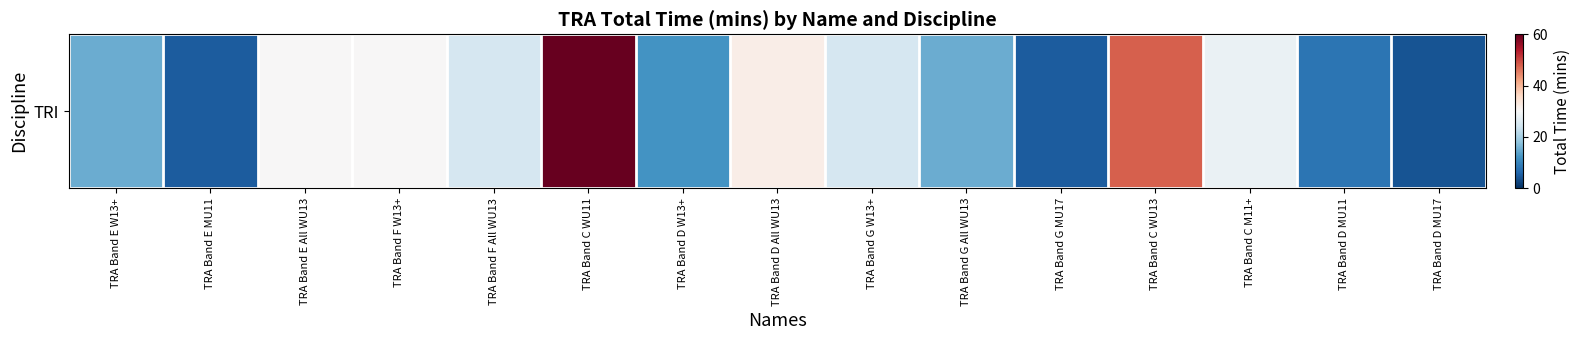

Count the number of values greater than 25.

6